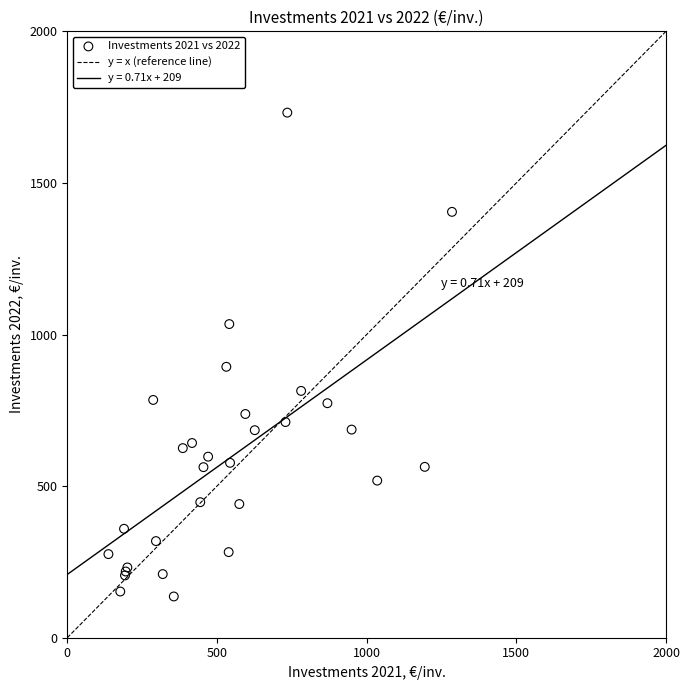

What Y value in the scatter plot is closest to 933?

893.6